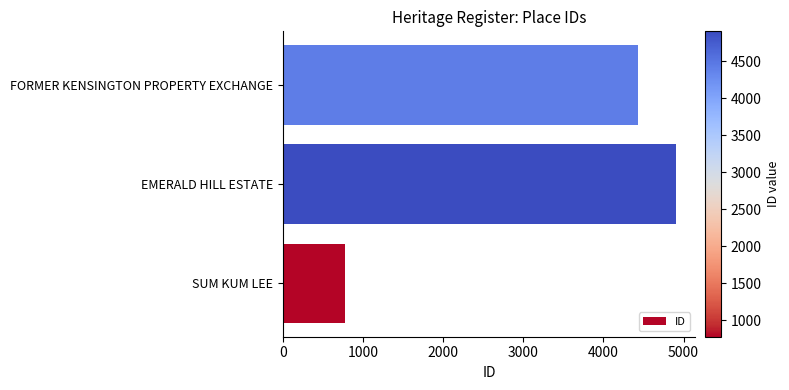

Does the chart contain stacked bars?

No